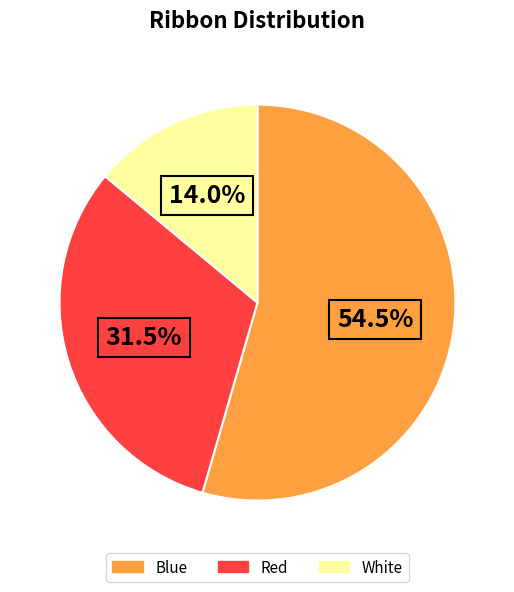

True or false: Red accounts for 46% of the total.

False